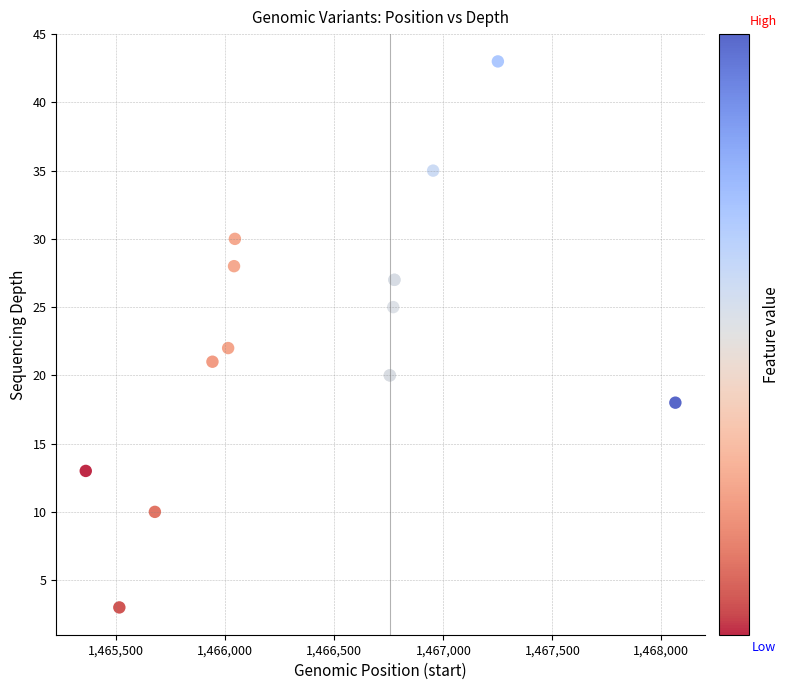

What Y value in the scatter plot is closest to 23?

22